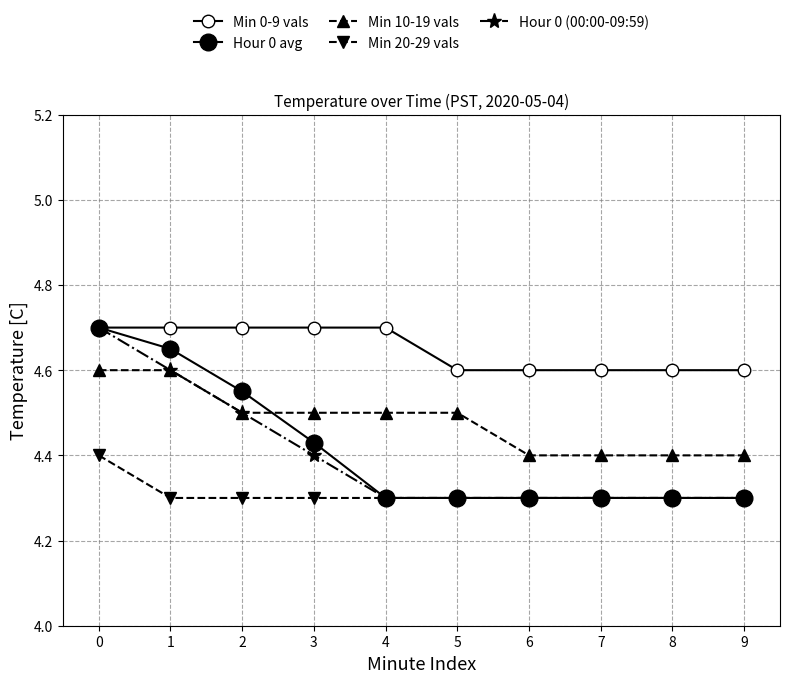

Is this an area chart (filled region under the line)?

No